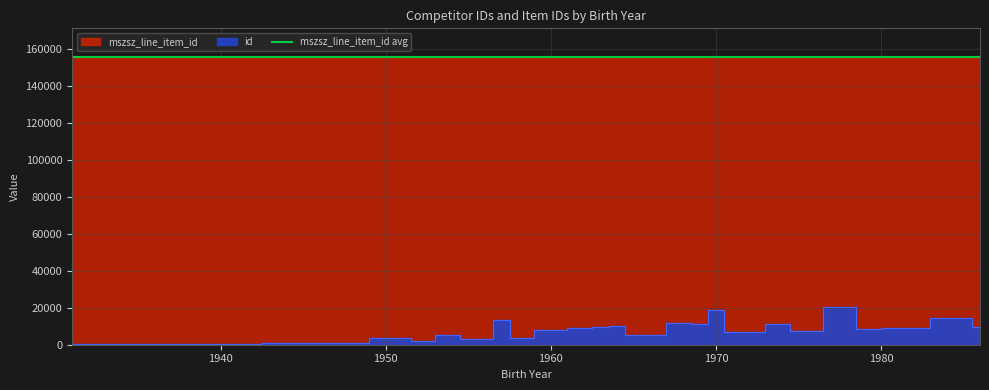

Rank the categories by id value from lowest to highest.

1931, 1940, 1941, 1942, 1943, 1947, 1951, 1951, 1952, 1954, 1954, 1955, 1956, 1958, 1960, 1960, 1962, 1962, 1963, 1963, 1964, 1964, 1965, 1966, 1968, 1968, 1970, 1971, 1972, 1975, 1978, 1979, 1981, 1986, 1969, 1974, 1978, 1970, 1957, 1985